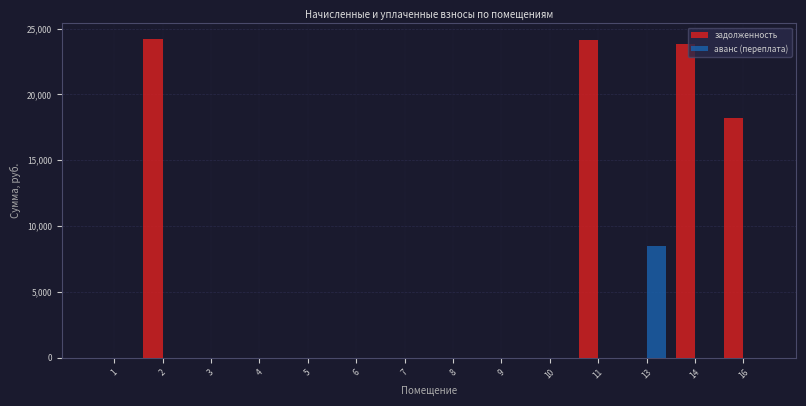

Which series has the largest total across all categories?

задолженность